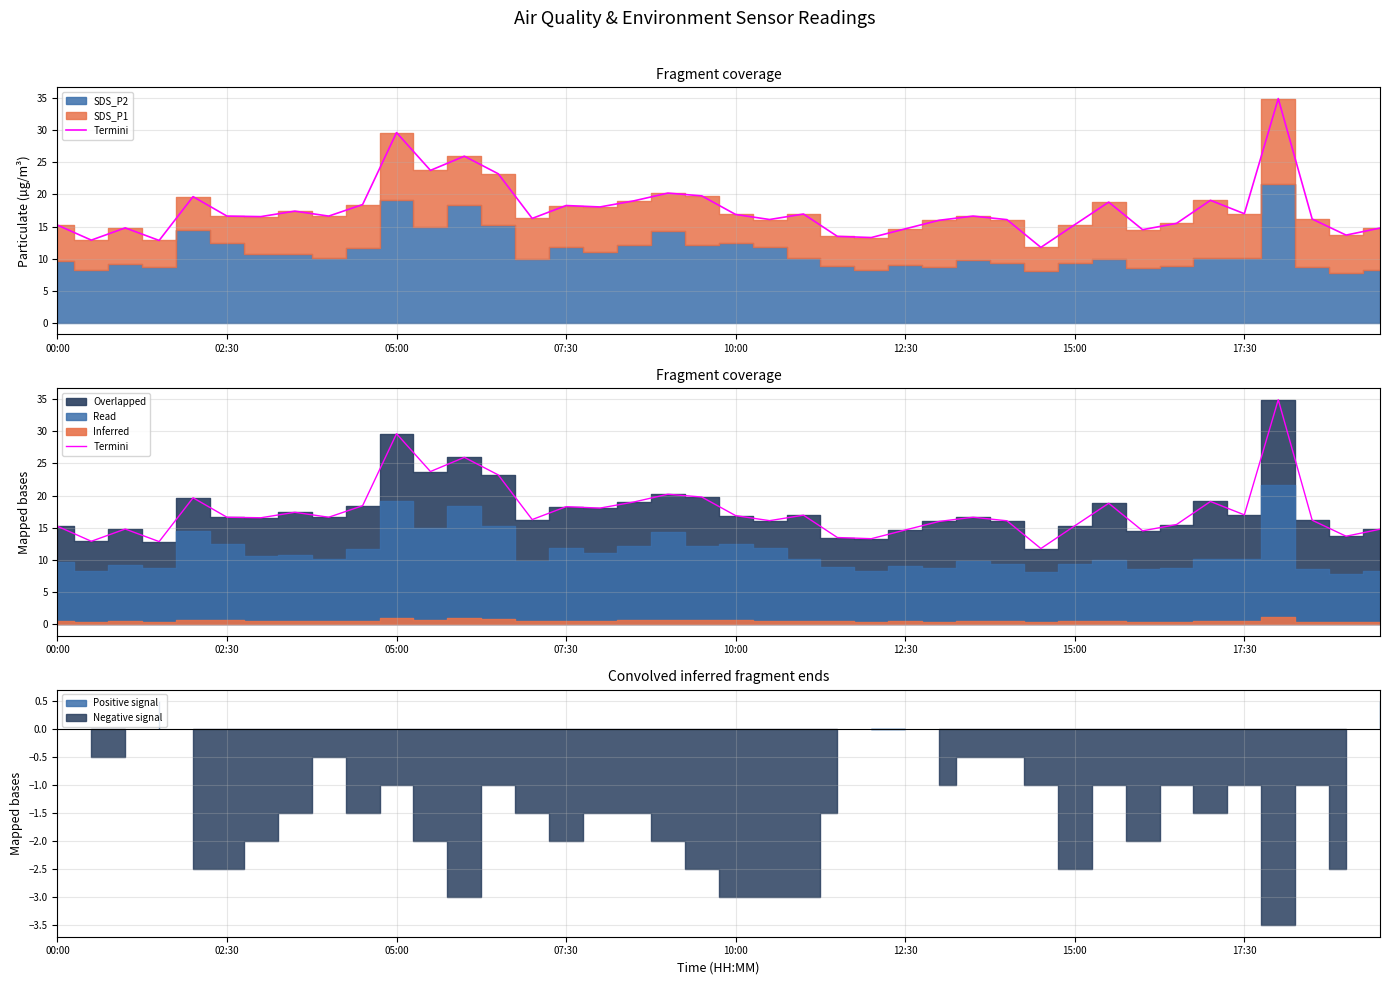

Reading right to left, transcribe all the data shown in this chart.

14.8	13.7	16.2	34.9	17.0	19.1	15.5	14.5	18.8	15.3	11.8	16.1	16.6	16.0	14.7	13.3	13.5	16.9	16.1	16.9	19.8	20.2	19.0	18.1	18.3	16.3	23.2	25.9	23.7	29.6	18.4	16.6	17.4	16.6	16.6	19.6	12.8	14.8	12.9	15.2